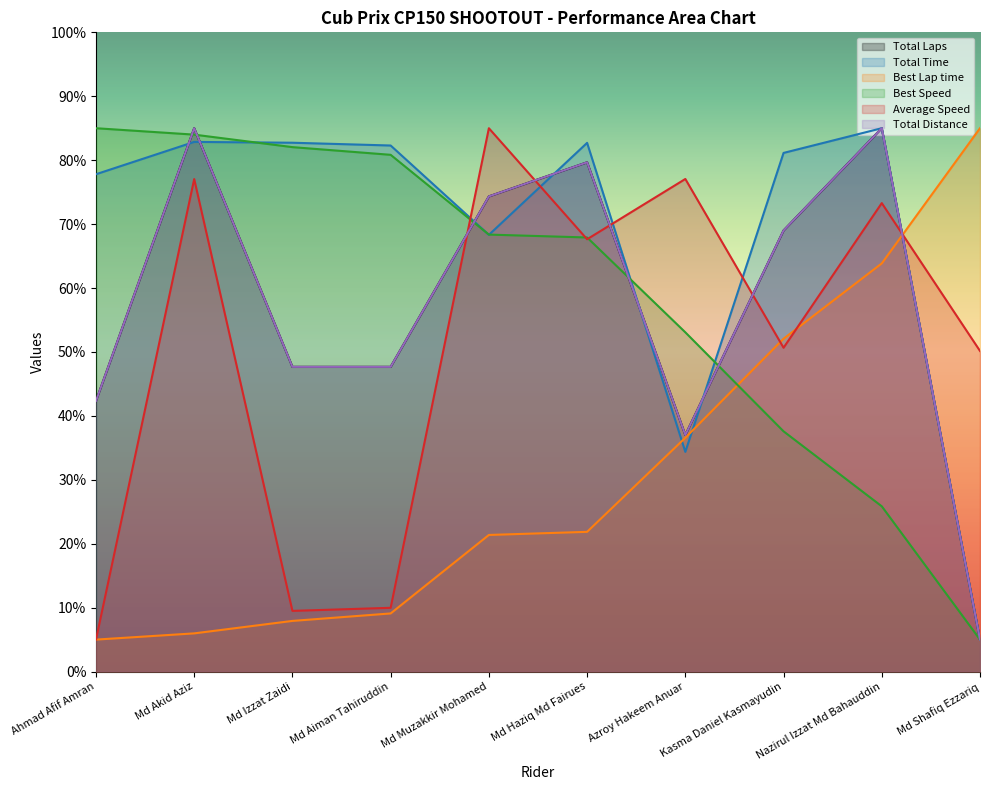

Reading left to right, what are all the values shown in this chart?

Total Laps: Ahmad Afif Amran=42.3	Md Akid Aziz=85.0	Md Izzat Zaidi=47.7	Md Aiman Tahiruddin=47.7	Md Muzakkir Mohamed=74.3	Md Haziq Md Fairues=79.7	Azroy Hakeem Anuar=37.0	Kasma Daniel Kasmayudin=69.0	Nazirul Izzat Md Bahauddin=85.0	Md Shafiq Ezzariq=5.0
Total Time: Ahmad Afif Amran=77.8	Md Akid Aziz=82.9	Md Izzat Zaidi=82.7	Md Aiman Tahiruddin=82.3	Md Muzakkir Mohamed=68.3	Md Haziq Md Fairues=82.7	Azroy Hakeem Anuar=34.4	Kasma Daniel Kasmayudin=81.1	Nazirul Izzat Md Bahauddin=85.0	Md Shafiq Ezzariq=5.0
Best Lap time: Ahmad Afif Amran=5.0	Md Akid Aziz=6.0	Md Izzat Zaidi=7.9	Md Aiman Tahiruddin=9.1	Md Muzakkir Mohamed=21.4	Md Haziq Md Fairues=21.9	Azroy Hakeem Anuar=36.6	Kasma Daniel Kasmayudin=52.1	Nazirul Izzat Md Bahauddin=63.9	Md Shafiq Ezzariq=85.0
Best Speed: Ahmad Afif Amran=85.0	Md Akid Aziz=84.0	Md Izzat Zaidi=82.0	Md Aiman Tahiruddin=80.8	Md Muzakkir Mohamed=68.4	Md Haziq Md Fairues=67.9	Azroy Hakeem Anuar=53.1	Kasma Daniel Kasmayudin=37.6	Nazirul Izzat Md Bahauddin=25.9	Md Shafiq Ezzariq=5.0
Average Speed: Ahmad Afif Amran=5.0	Md Akid Aziz=77.0	Md Izzat Zaidi=9.5	Md Aiman Tahiruddin=10.0	Md Muzakkir Mohamed=85.0	Md Haziq Md Fairues=67.6	Azroy Hakeem Anuar=77.1	Kasma Daniel Kasmayudin=50.7	Nazirul Izzat Md Bahauddin=73.3	Md Shafiq Ezzariq=50.2
Total Distance: Ahmad Afif Amran=42.3	Md Akid Aziz=85.0	Md Izzat Zaidi=47.7	Md Aiman Tahiruddin=47.7	Md Muzakkir Mohamed=74.3	Md Haziq Md Fairues=79.7	Azroy Hakeem Anuar=37.0	Kasma Daniel Kasmayudin=69.0	Nazirul Izzat Md Bahauddin=85.0	Md Shafiq Ezzariq=5.0